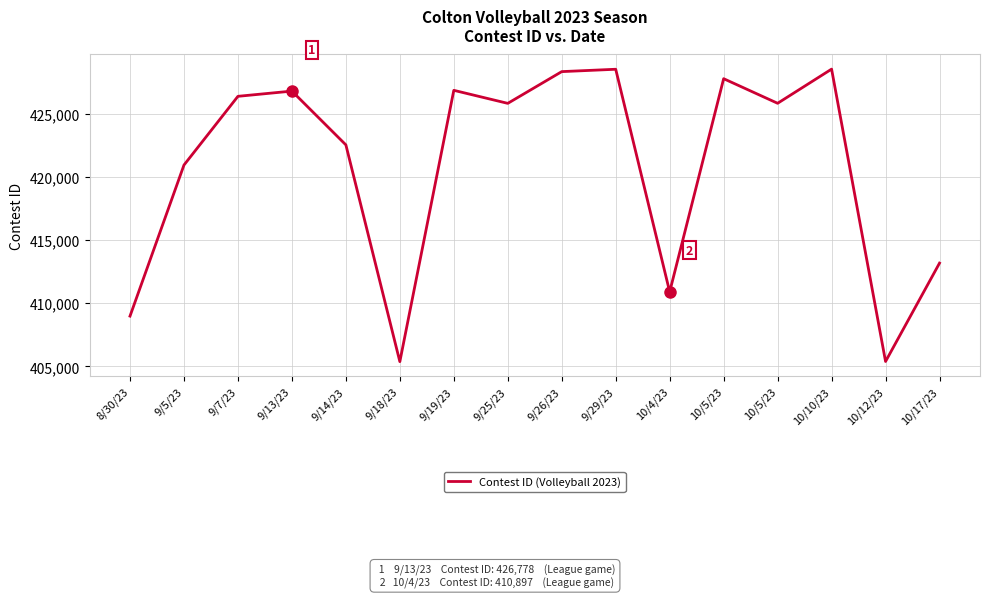

Does the chart display data point markers on the line(s)?

No